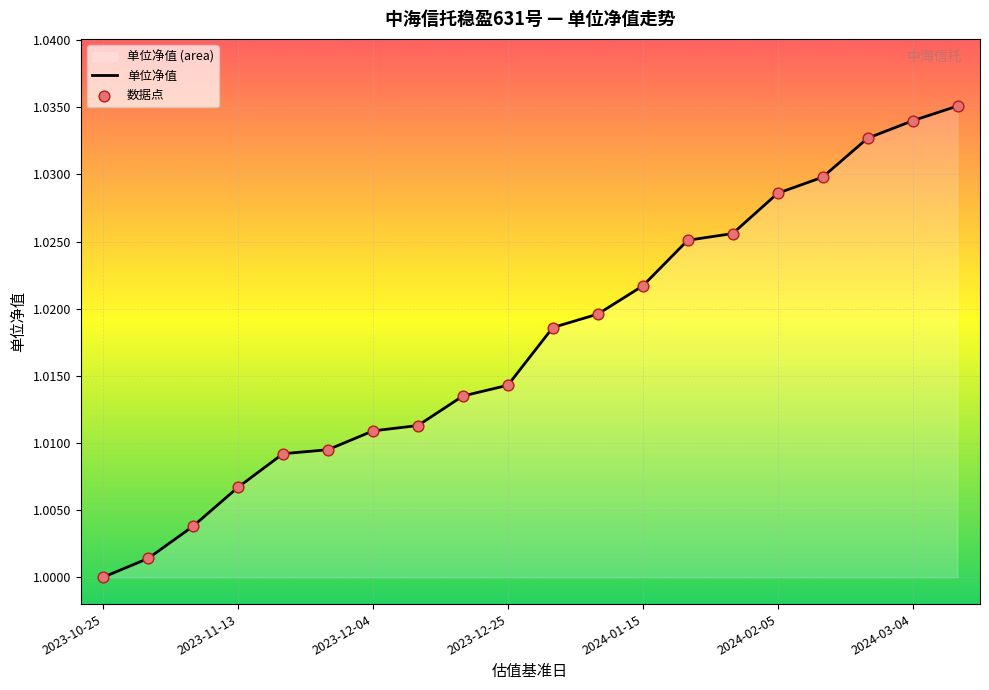

Which has a higher value, 2023-11-27 or 2024-01-29?

2024-01-29